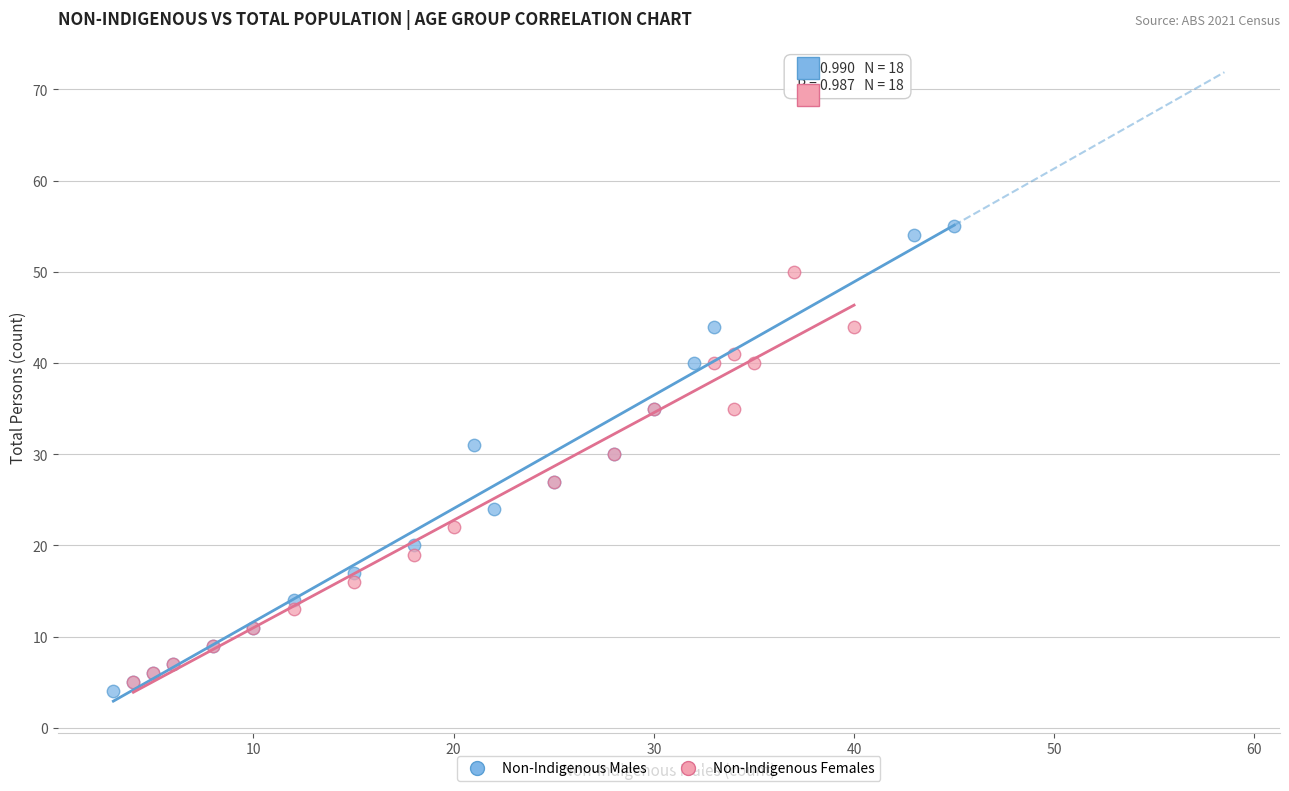

Which series reaches the minimum Y coordinate?

Non-Indigenous Males